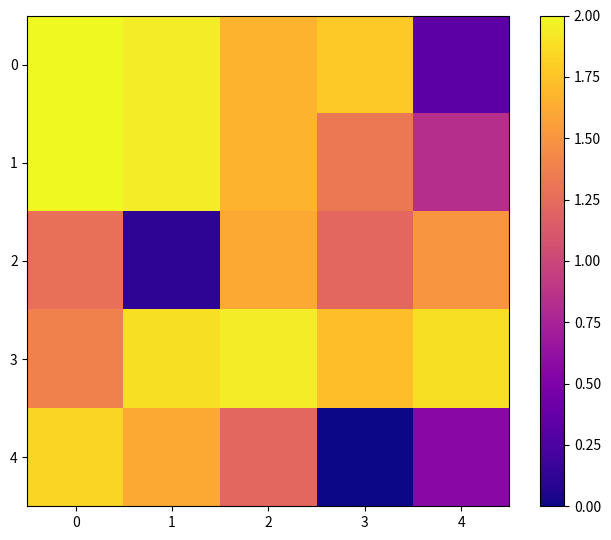

How many series are shown in this chart?

5